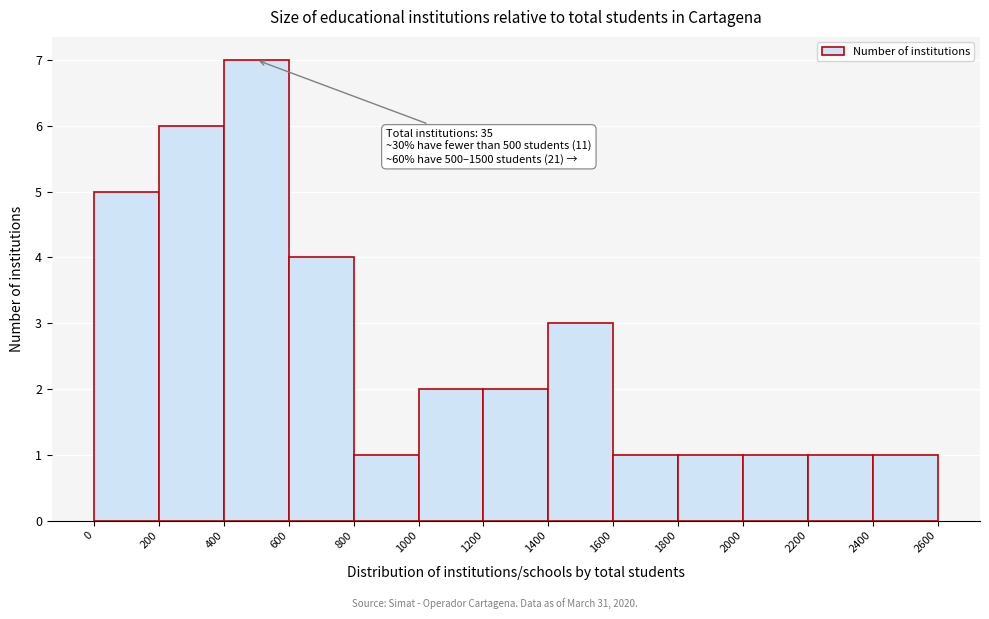

Which range on the x-axis has the tallest bar?

400 to 600